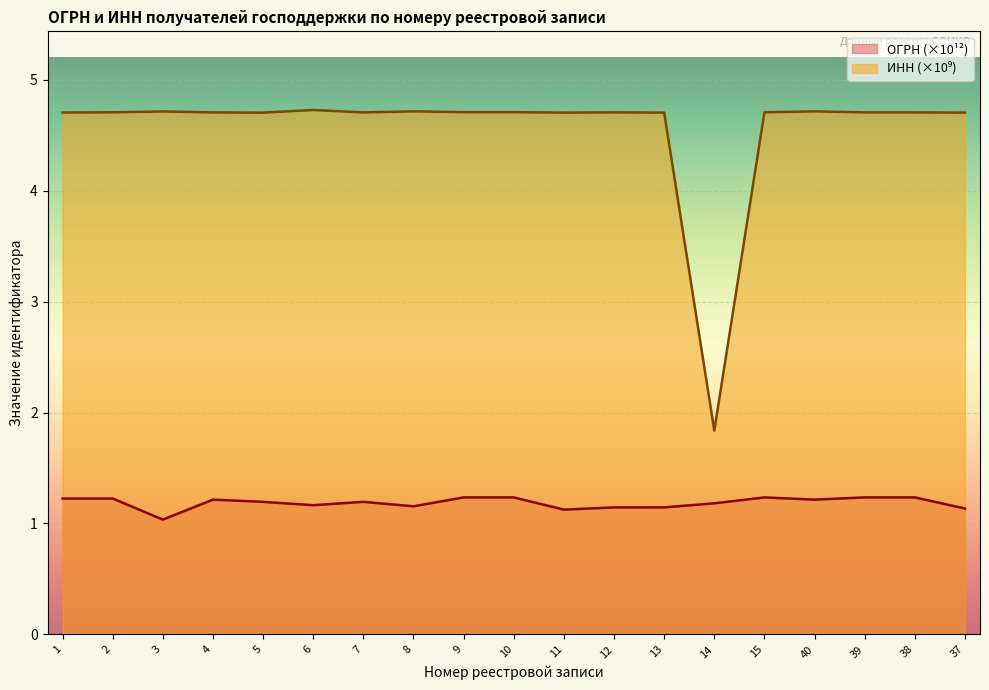

True or false: ОГРН and ИНН intersect in this chart.

False